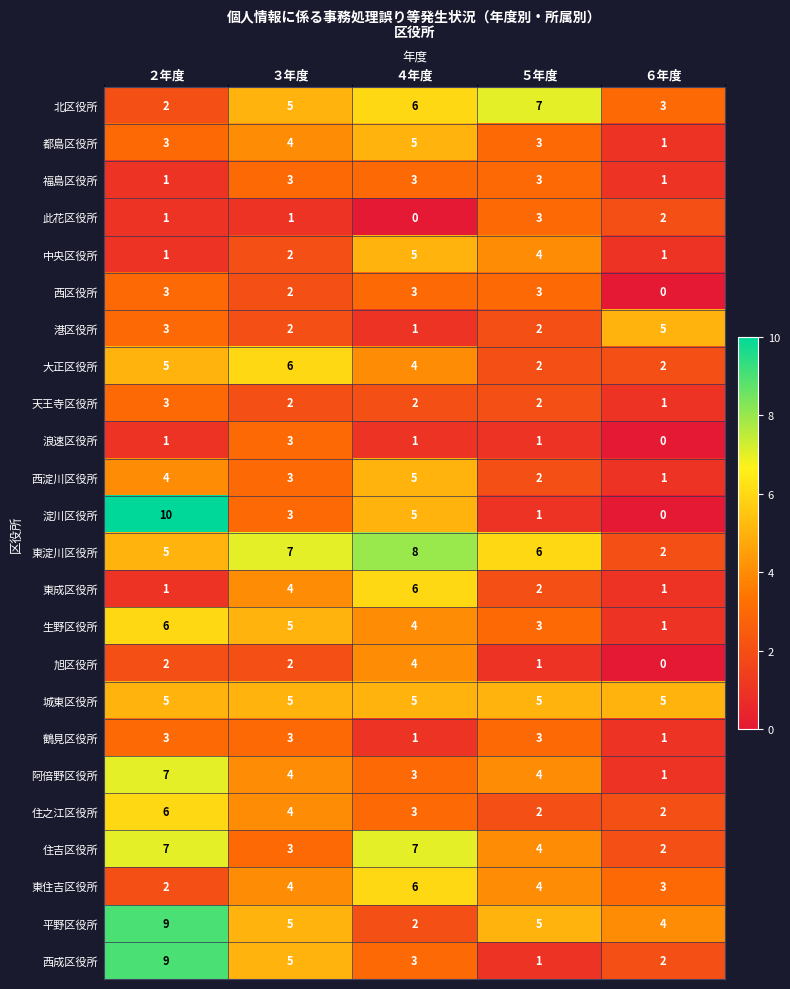

Count the 住之江区役所 values in the range 2 to 4.

4